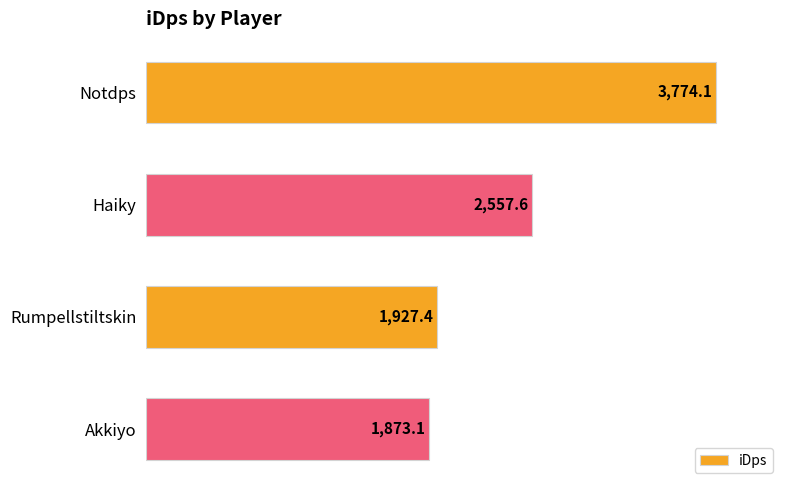

Rank the categories by value from lowest to highest.

Akkiyo, Rumpellstiltskin, Haiky, Notdps